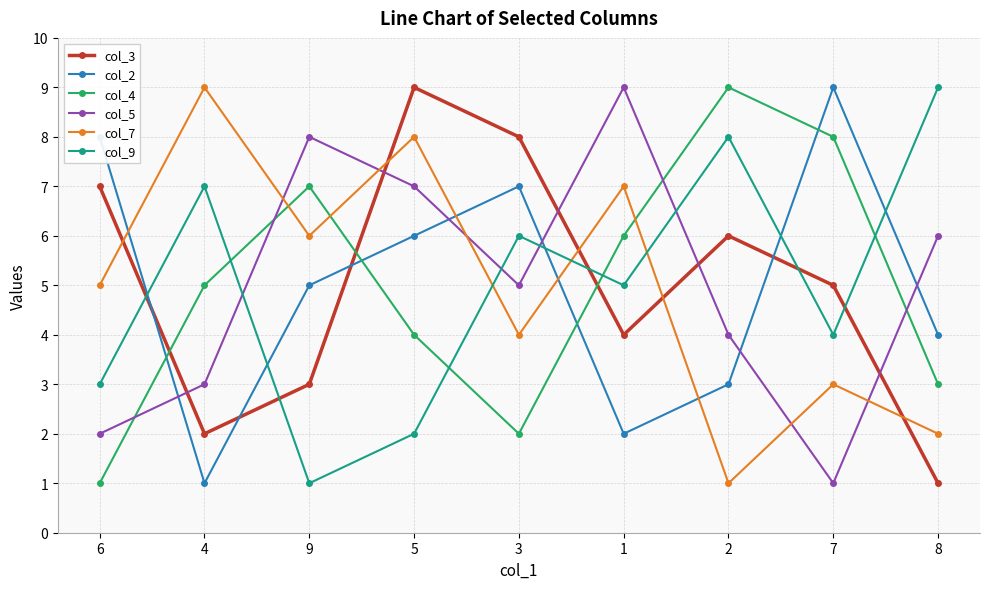

Is it true that col_7 equals 6 at 9?

True